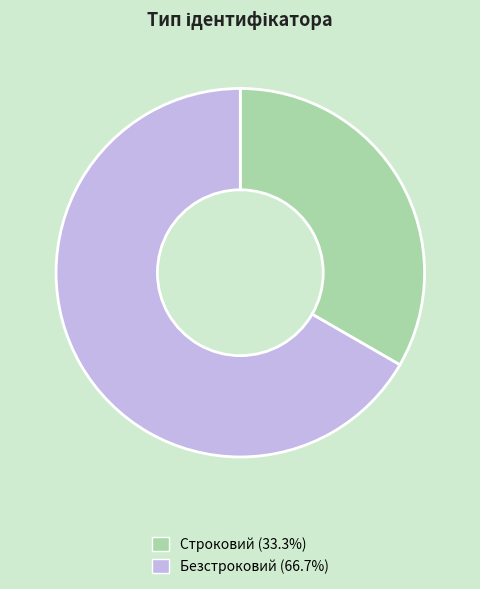

Which category has the biggest portion of the pie?

Безстроковий